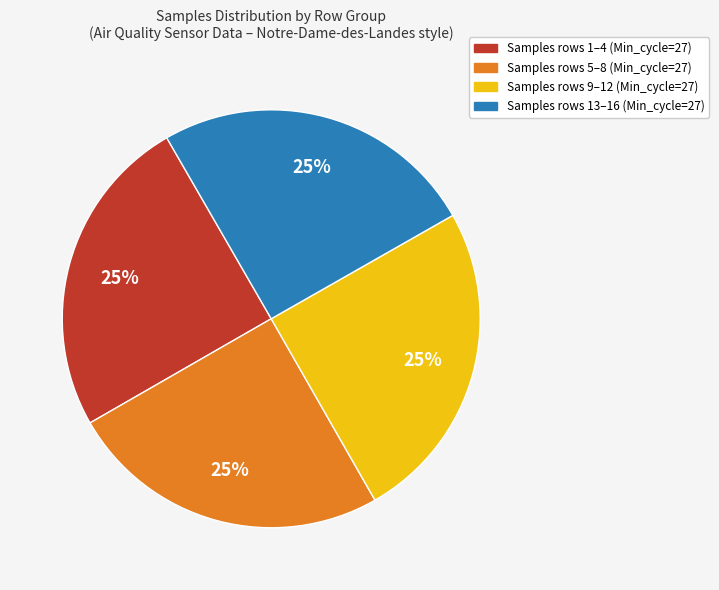

Does any single category account for the majority?

No